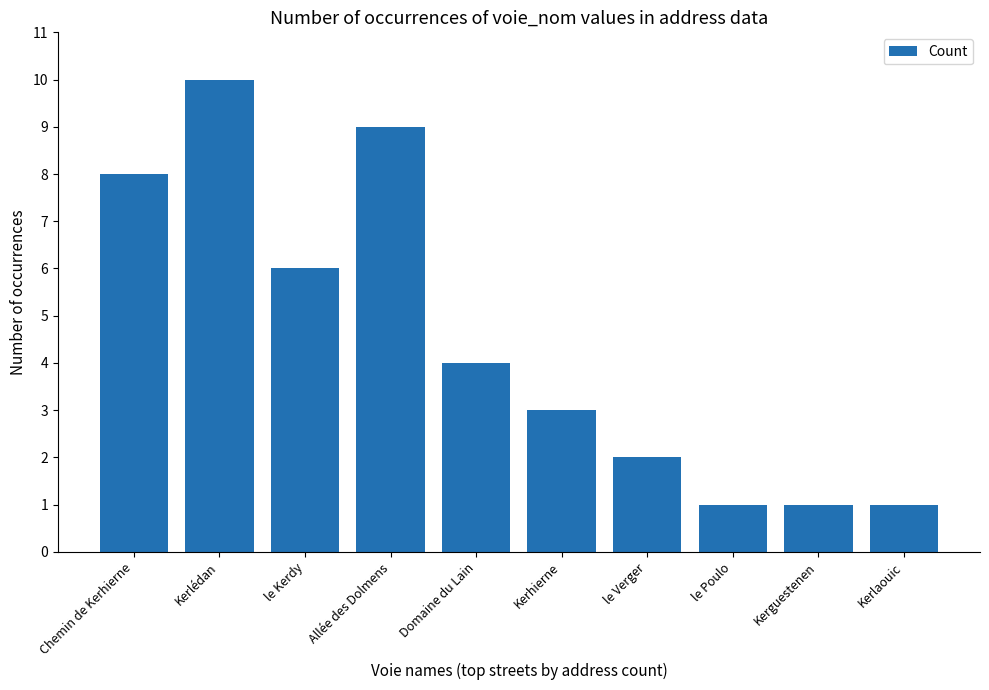

What is the sum of all values?

45